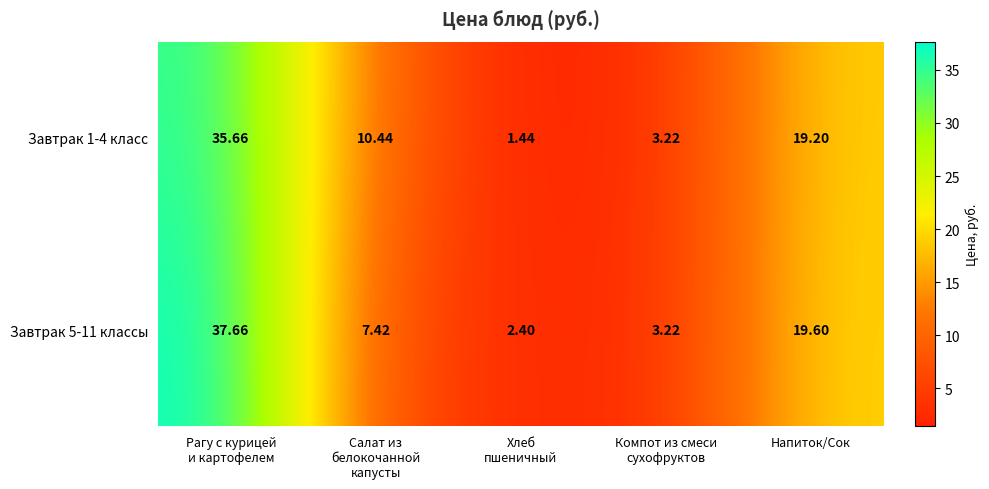

Rank the series at Салат из
белокочанной
капусты from lowest to highest value.

Завтрак 5-11 классы, Завтрак 1-4 класс